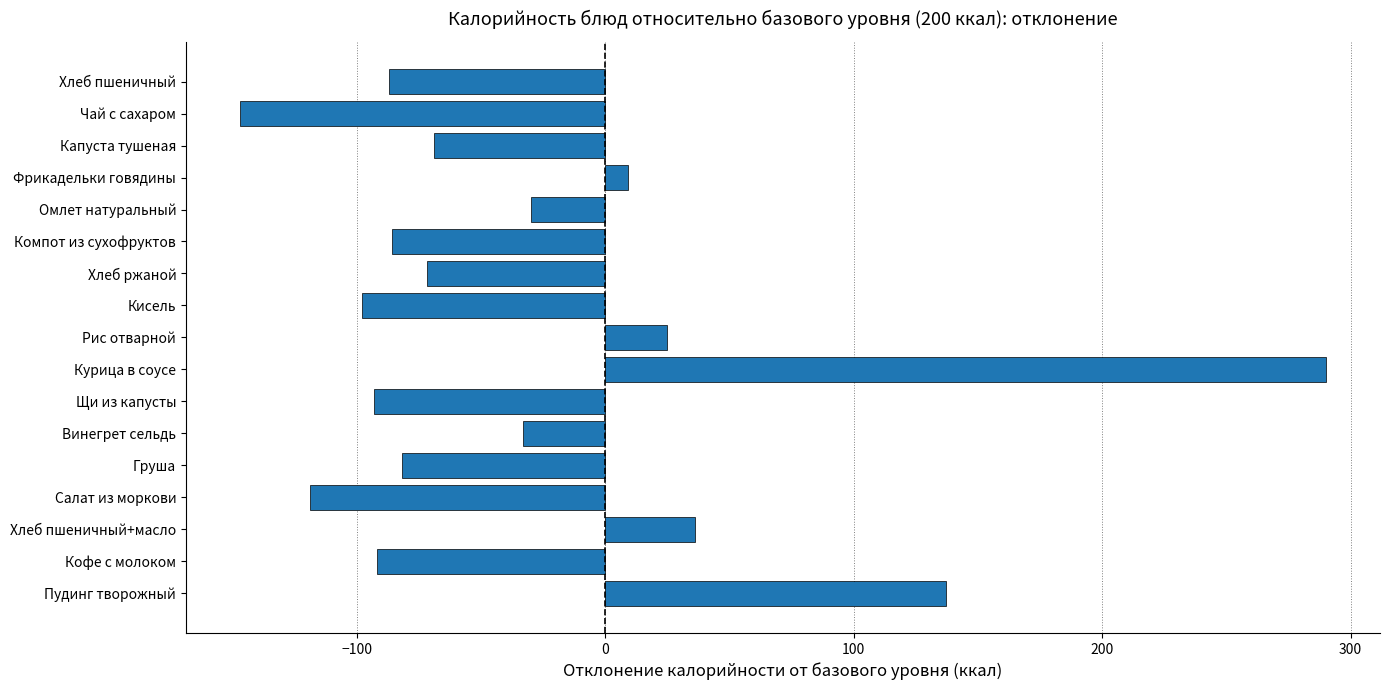

What is the minimum value shown in the chart?

-147